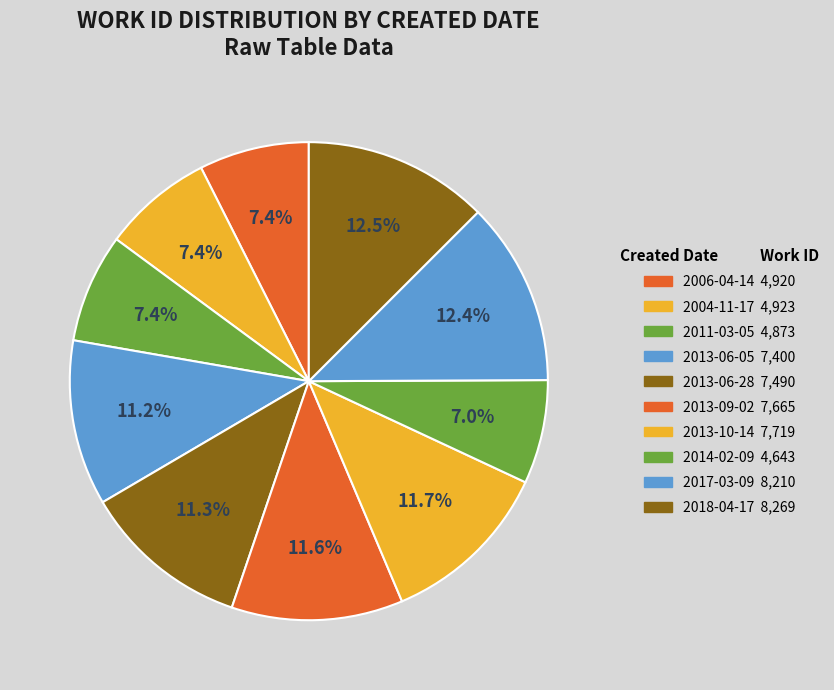

Count the number of slices in the pie.

10